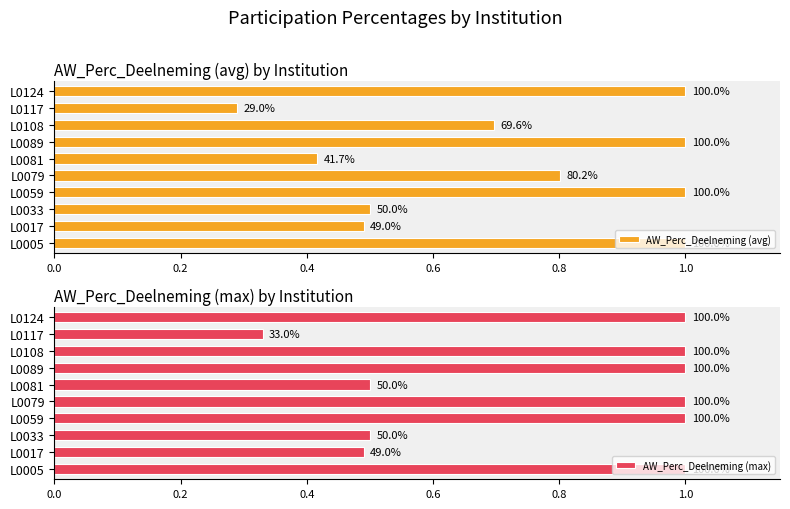

Reading left to right, what are all the values shown in this chart?

AW_Perc_Deelneming (avg): 1.0	0.5	0.5	1.0	0.8	0.4	1.0	0.7	0.3	1.0
AW_Perc_Deelneming (max): 1.0	0.5	0.5	1.0	1.0	0.5	1.0	1.0	0.3	1.0